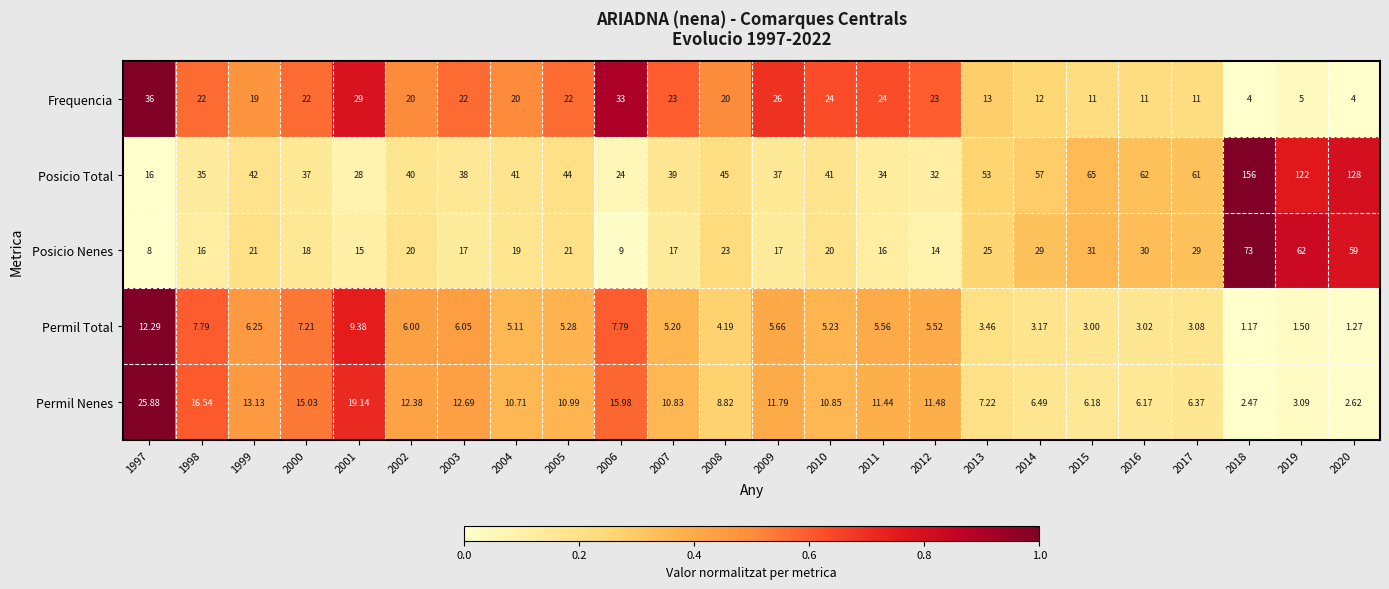

Is the value of Permil Nenes at 2014 greater than the value of Posicio Nenes at 2019?

No